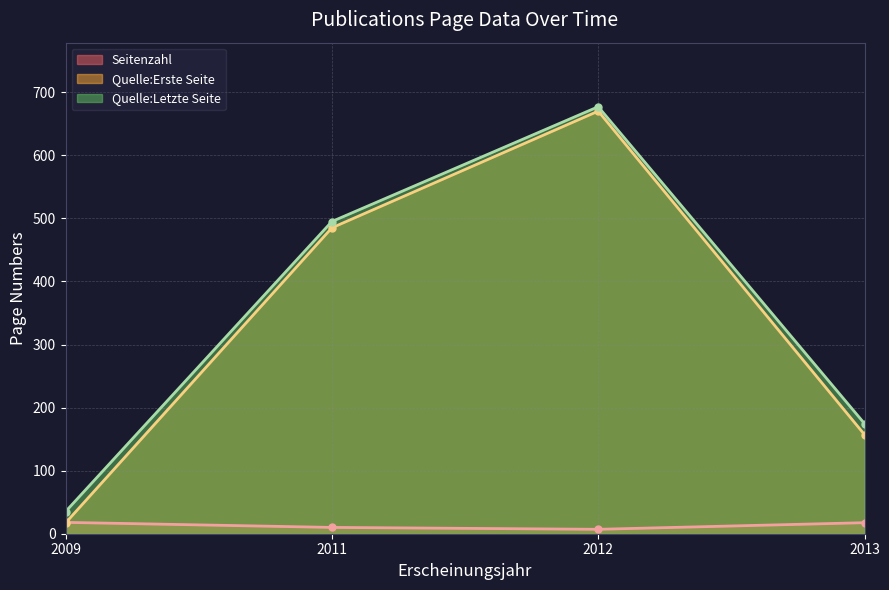

What is the approximate value of Quelle:Letzte Seite at 2009, to the nearest 50?

50